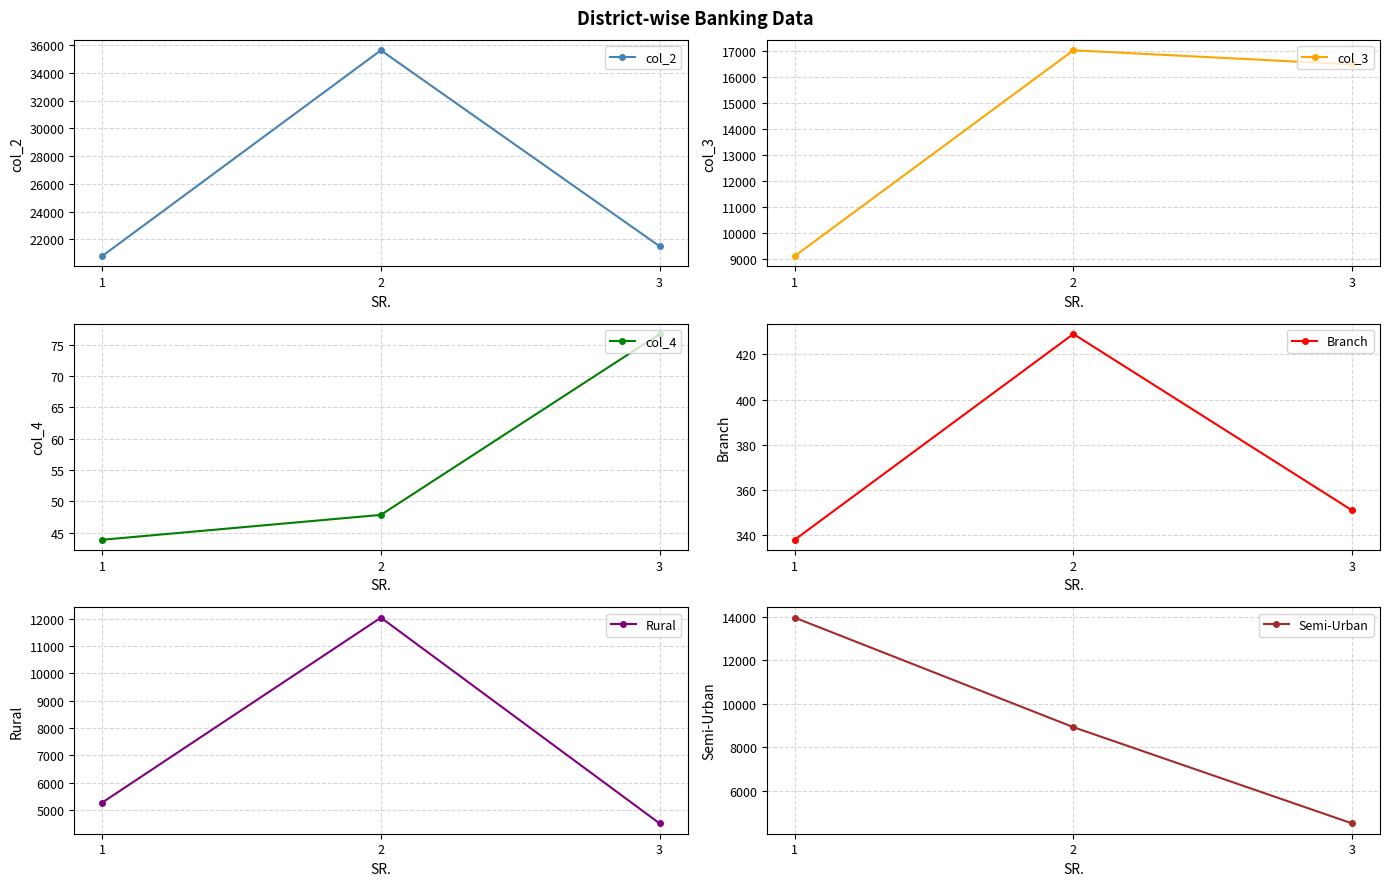

At which label does col_2 first exceed 21510?

2